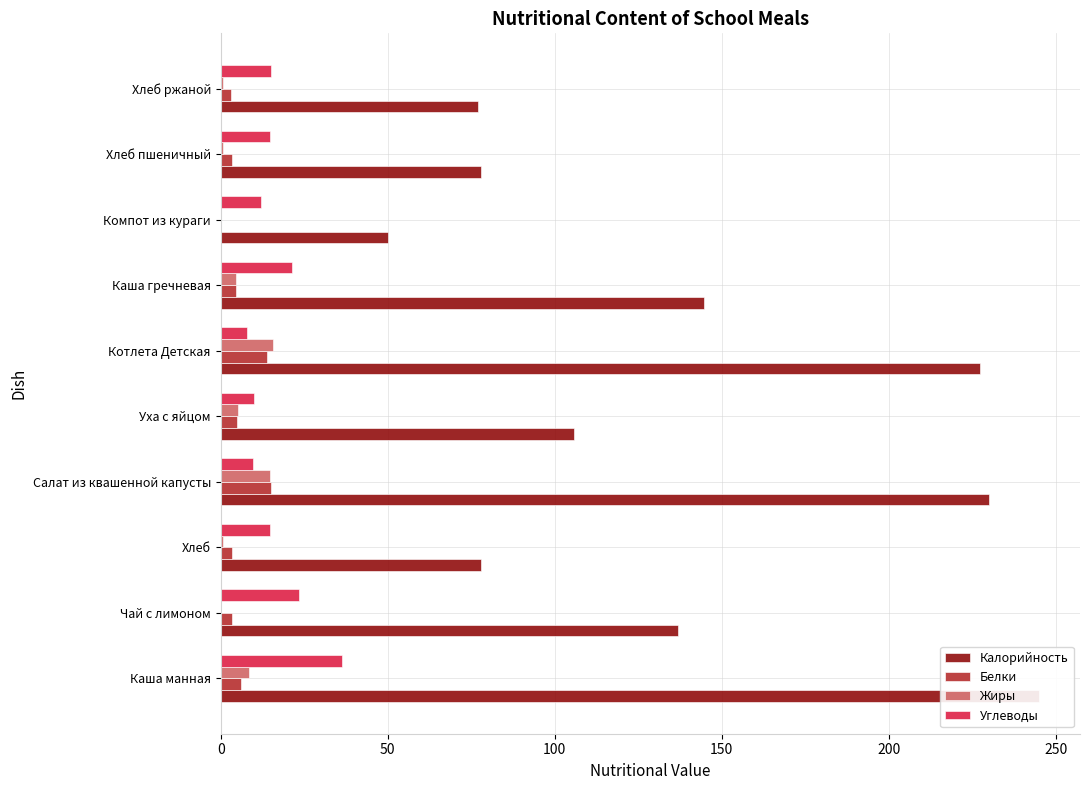

What is the greatest value displayed?

245.0